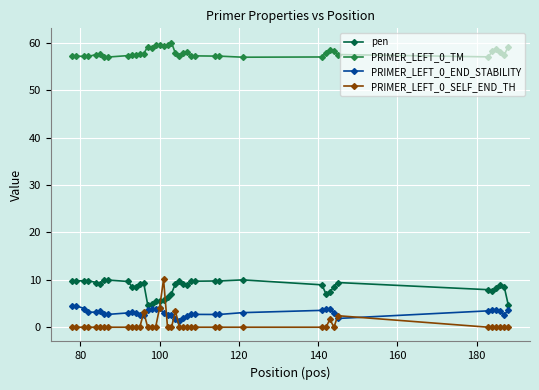

True or false: PRIMER_LEFT_0_TM has more than 0 interior local peaks.

True